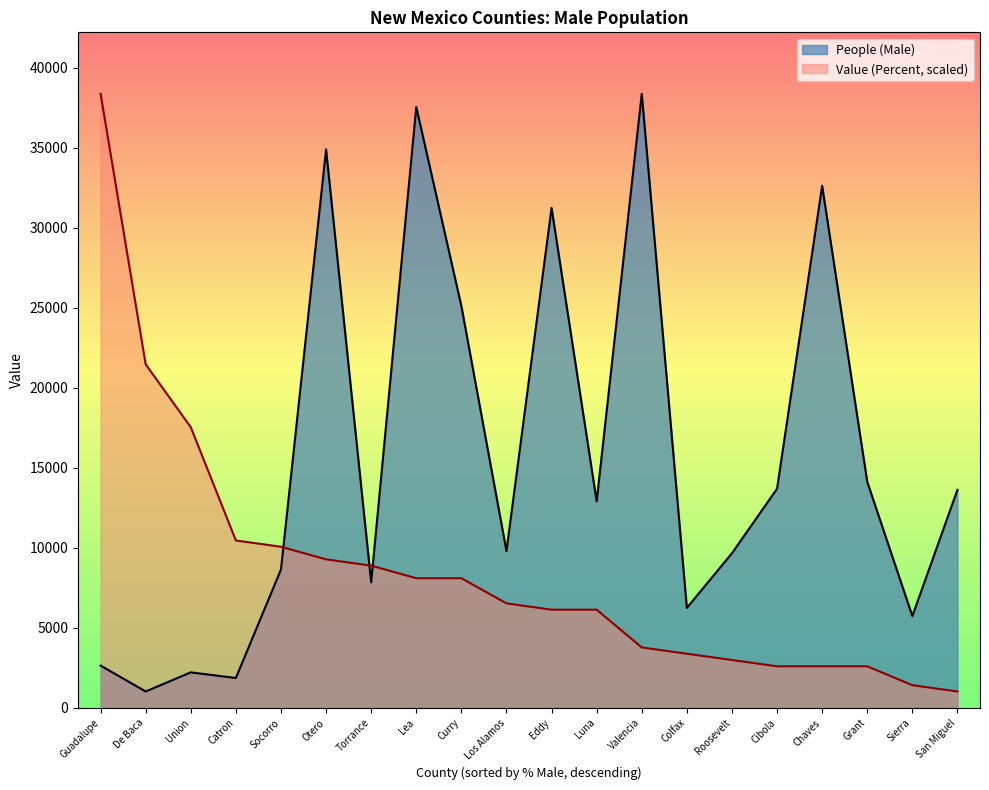

Reading right to left, what are all the values shown in this chart?

People (Male): San Miguel=13632.0	Sierra=5742.0	Grant=14132.0	Chaves=32625.0	Cibola=13703.0	Roosevelt=9667.0	Colfax=6254.0	Valencia=38379.0	Luna=12911.0	Eddy=31248.0	Los Alamos=9808.0	Curry=25114.0	Lea=37551.0	Torrance=7848.0	Otero=34899.0	Socorro=8651.0	Catron=1871.0	Union=2225.0	De Baca=1030.0	Guadalupe=2649.0
Value (Percent): San Miguel=1030.0	Sierra=1423.1	Grant=2602.6	Chaves=2602.6	Cibola=2602.6	Roosevelt=2995.7	Colfax=3388.9	Valencia=3782.0	Luna=6140.9	Eddy=6140.9	Los Alamos=6534.1	Curry=8106.7	Lea=8106.7	Torrance=8892.9	Otero=9286.1	Socorro=10072.4	Catron=10465.5	Union=17542.2	De Baca=21473.7	Guadalupe=38379.0